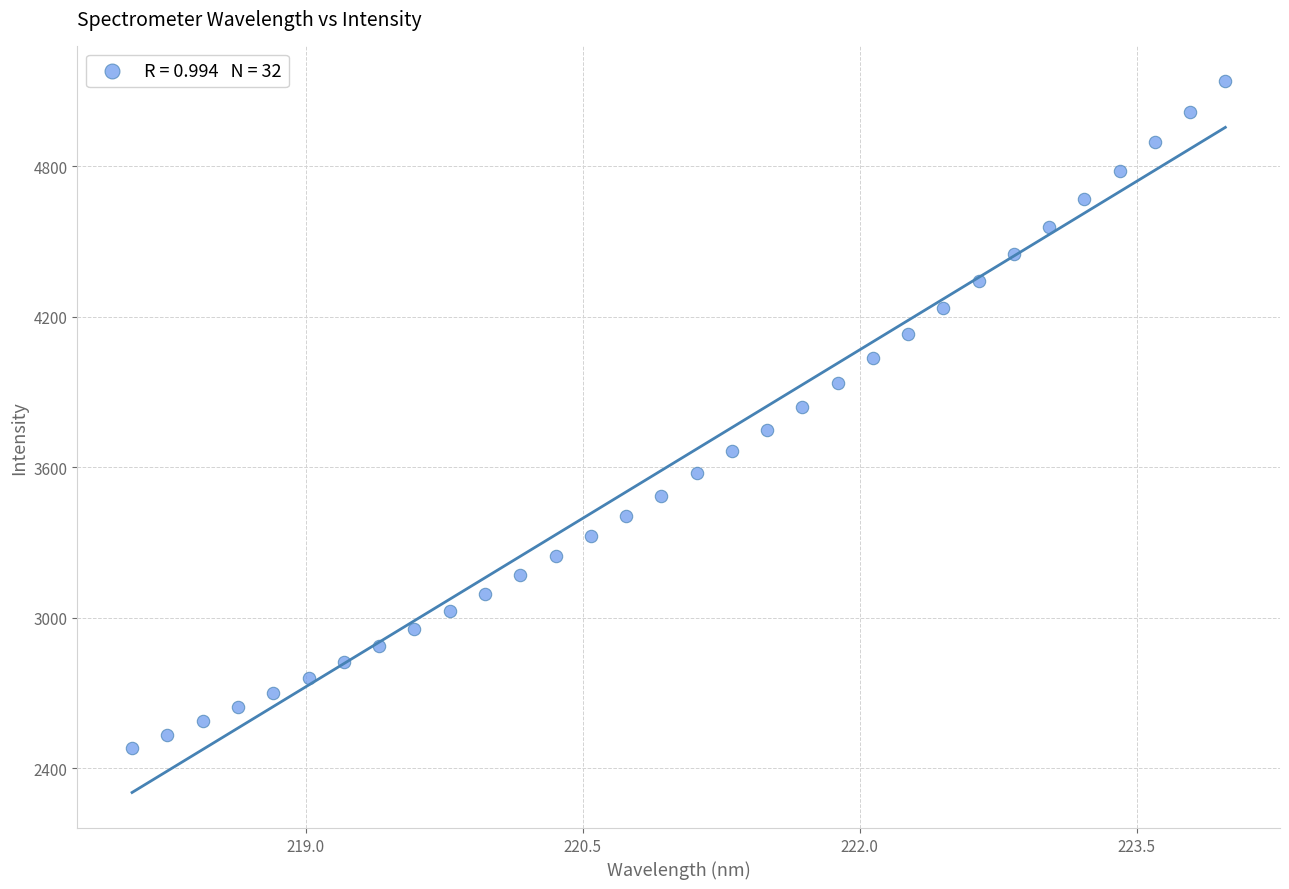

What is the range of X values (max minus min)?

5.9